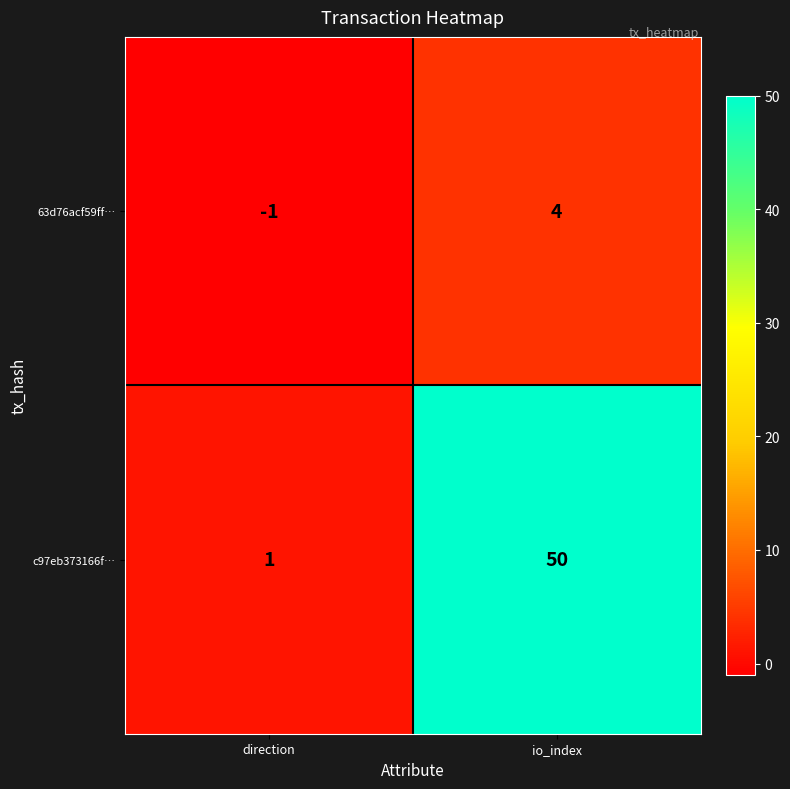

What is the spread (max minus min) of values at direction?

2